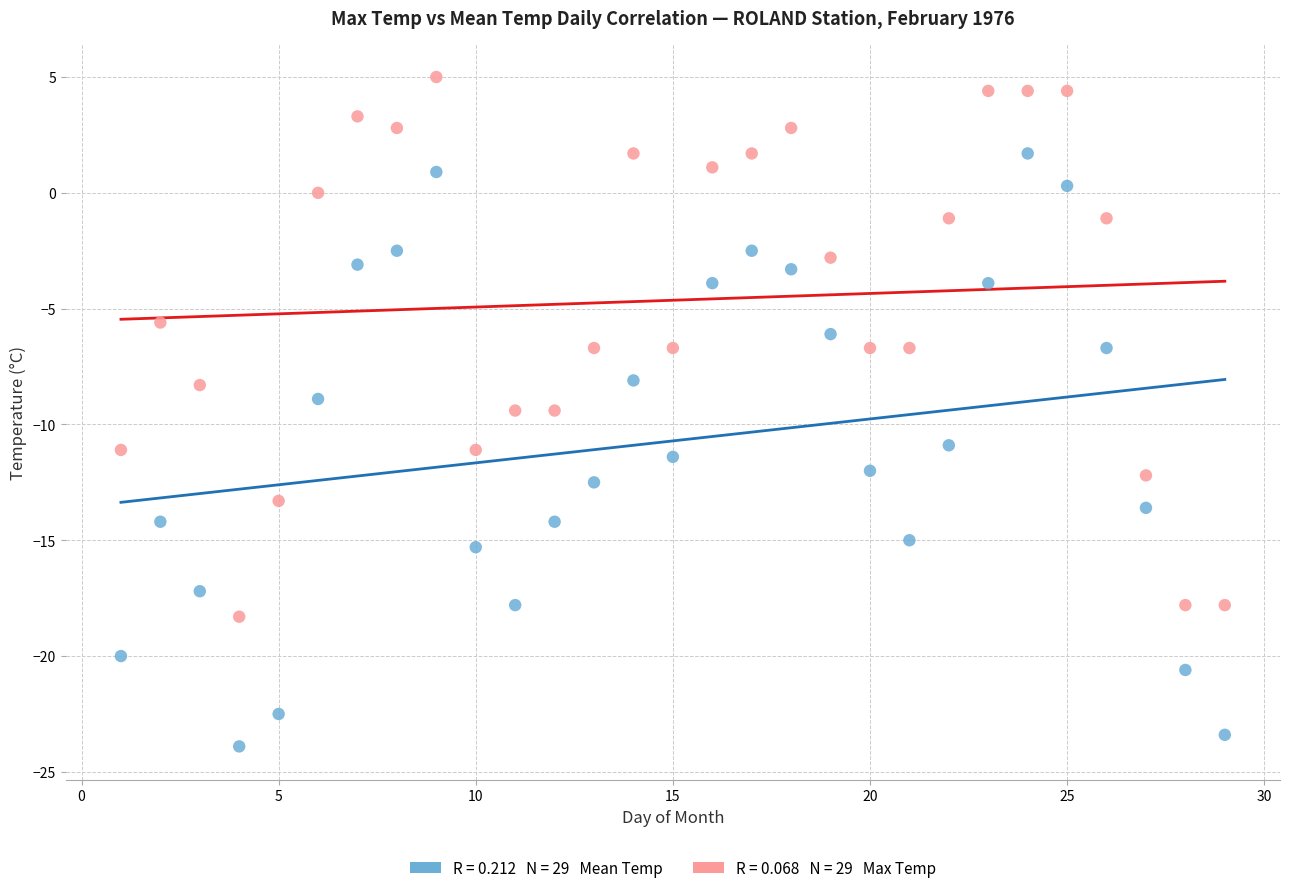

Across all data points, what is the range of X values (max minus min)?

28.0